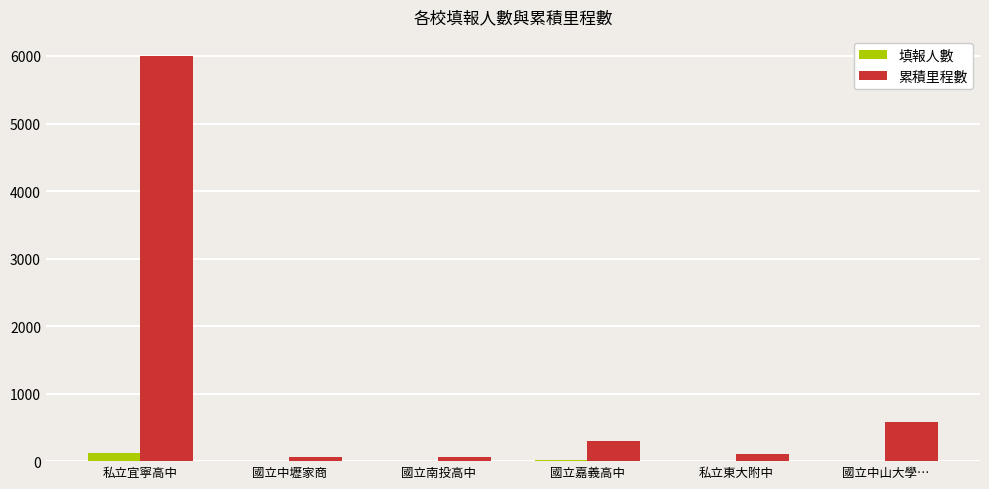

What is the greatest value displayed?

5997.6